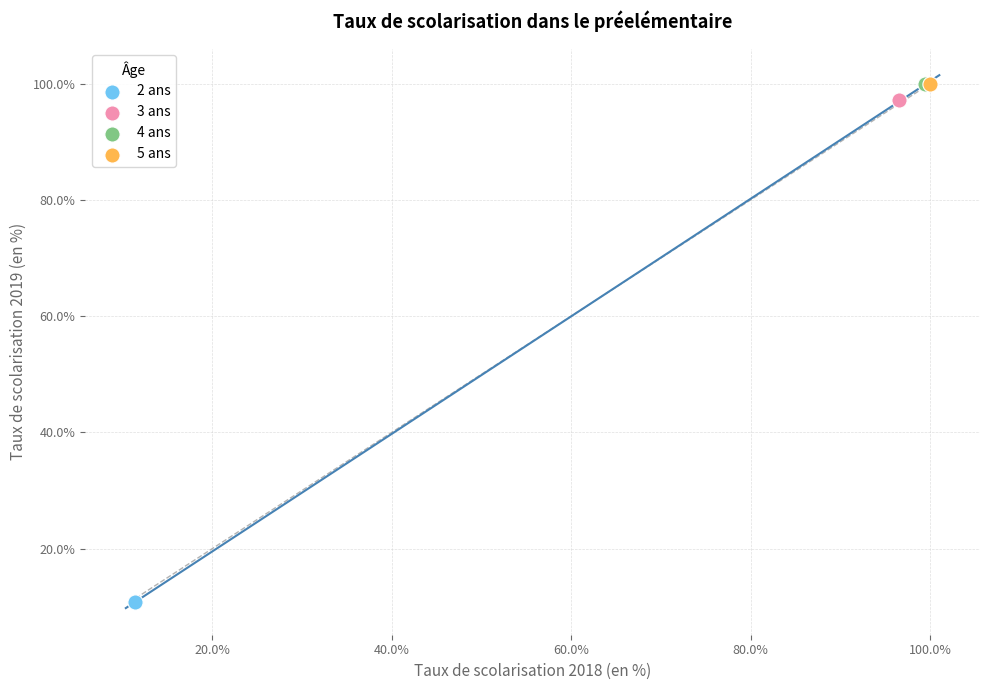

What are all the series names shown in the legend?

2 ans, 3 ans, 4 ans, 5 ans